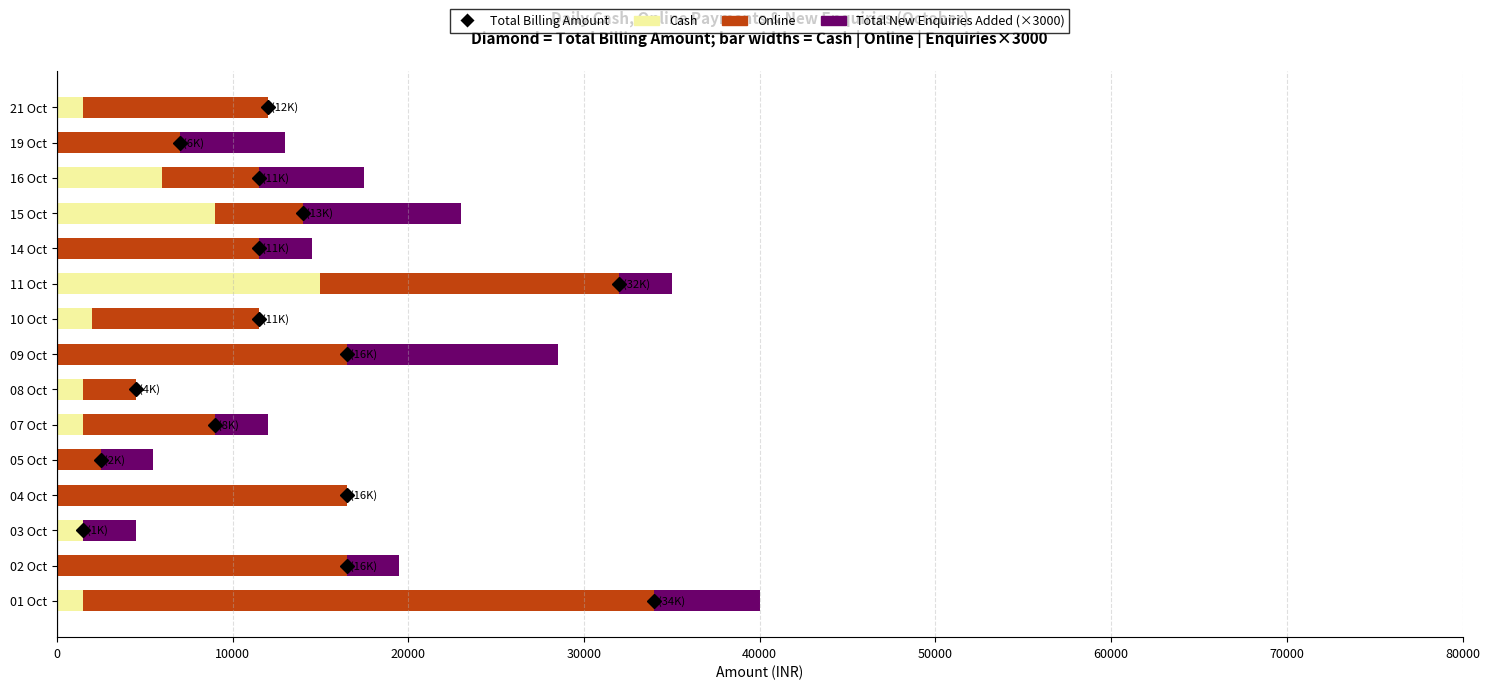

At which category is the sum across all series the highest?

01 Oct